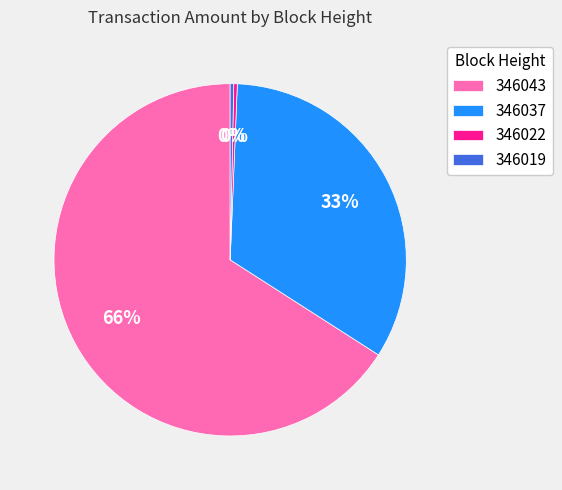

What is the largest slice in the pie chart?

346043